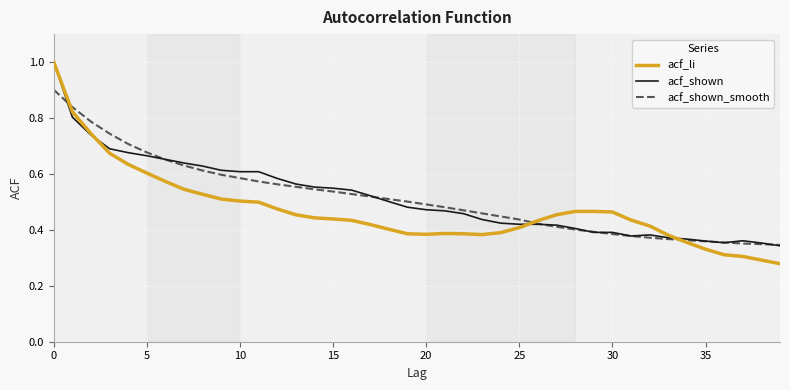

What is the maximum value shown in the chart?

1.0